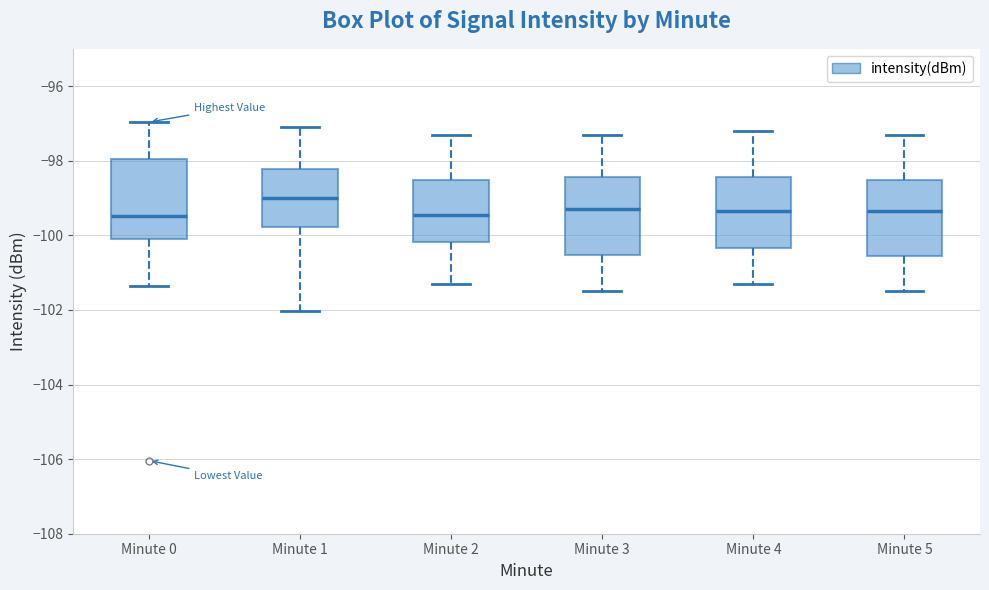

Reading left to right, transcribe this box plot: for each box, give where its median line is, the range the box spans, and where its two whiskers end, as read against the y-axis. The values are not printed on the chart, so give them approximately, as read against the axis.

Minute 0: median -99.4, box -100.2 to -98.0, whiskers -101.4 to -97.0
Minute 1: median -99.0, box -99.8 to -98.2, whiskers -102.0 to -97.0
Minute 2: median -99.4, box -100.2 to -98.6, whiskers -101.2 to -97.2
Minute 3: median -99.2, box -100.6 to -98.4, whiskers -101.4 to -97.2
Minute 4: median -99.4, box -100.4 to -98.4, whiskers -101.2 to -97.2
Minute 5: median -99.4, box -100.6 to -98.6, whiskers -101.4 to -97.2